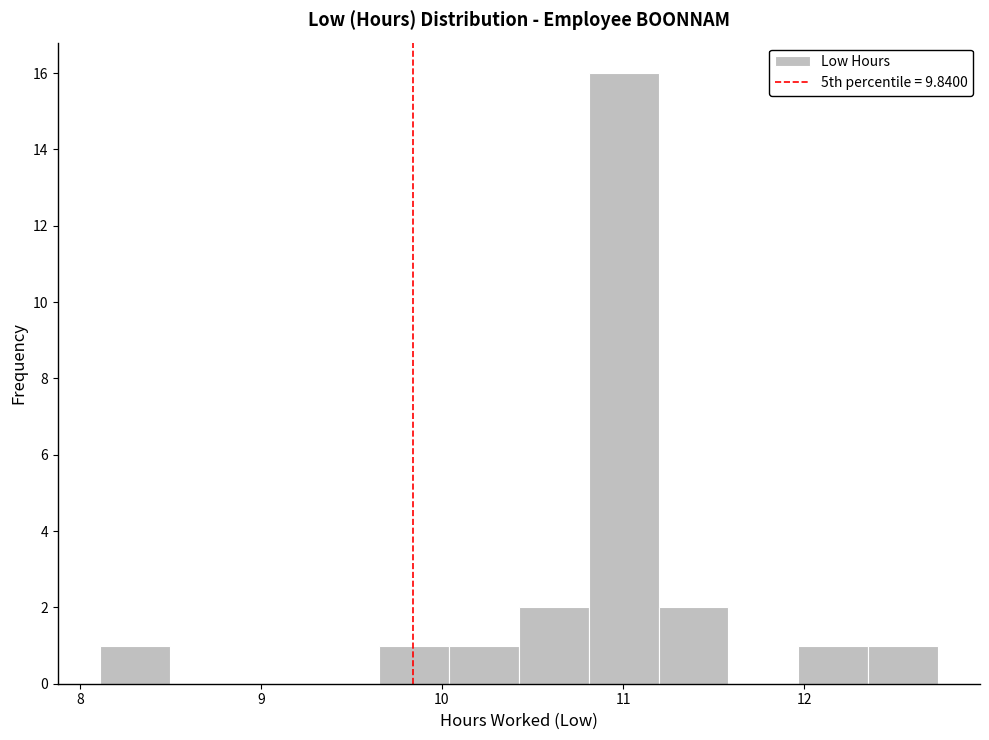

Around what value on the x-axis is the tallest bar? Give the approximate position of its centre, as read against the axis.

11.0